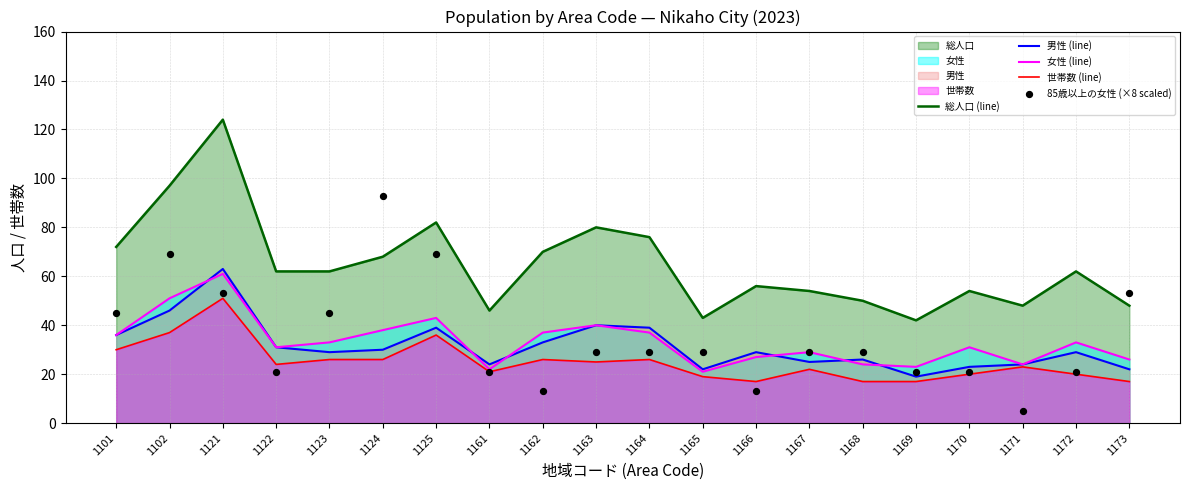

At which category is the sum across all series the highest?

1121